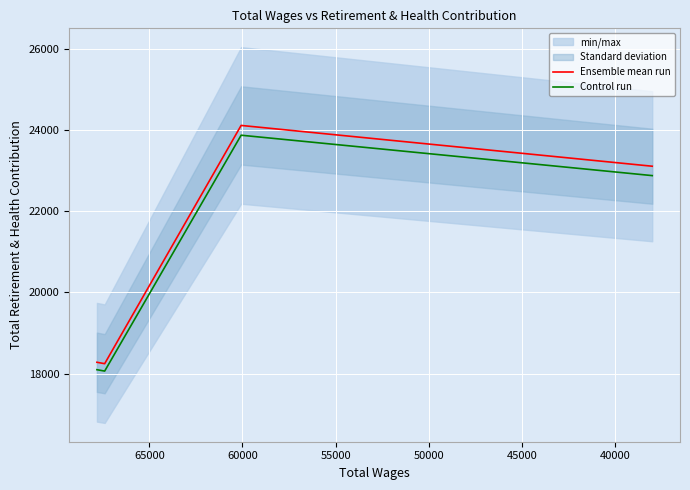

What is the value of the Ensemble mean run point at the 1st from the left?

18277.0